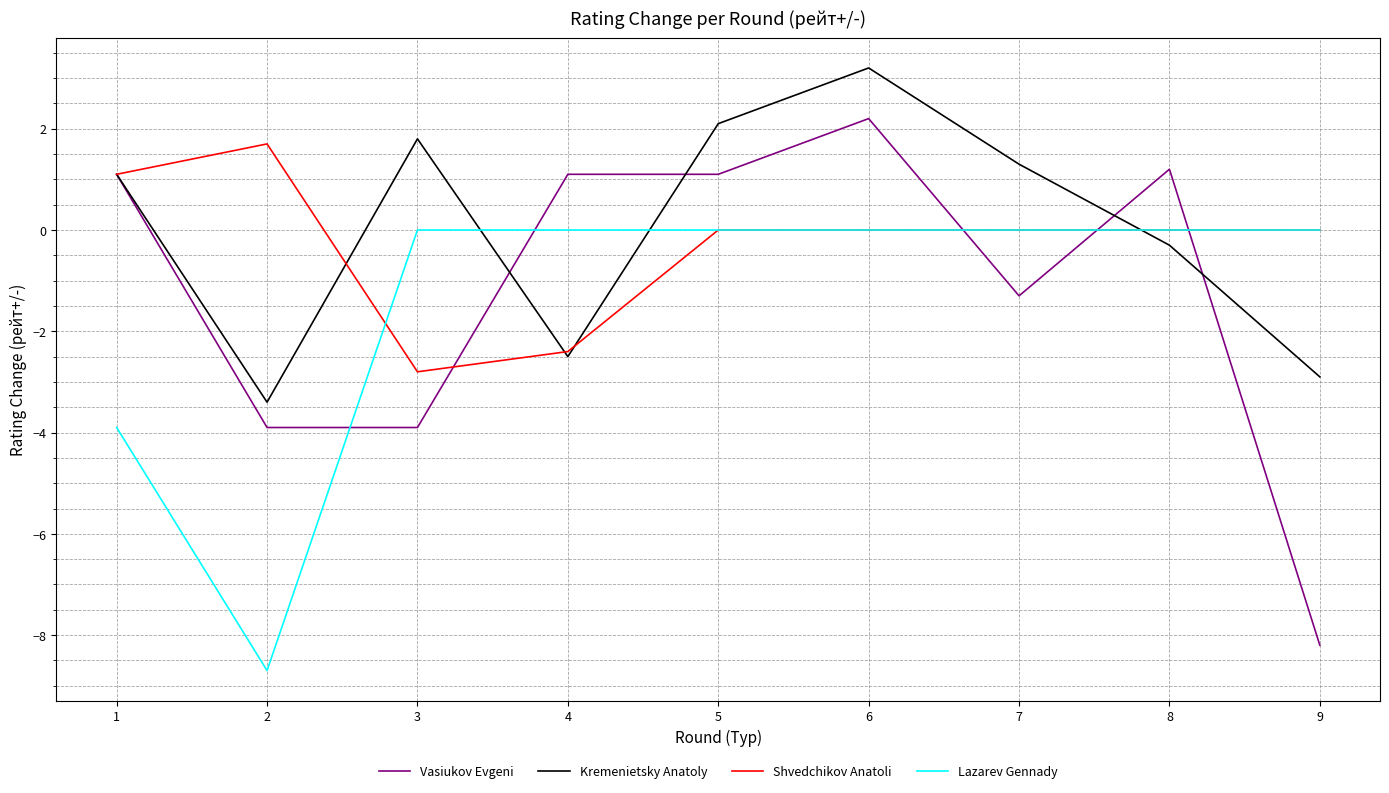

At which category does the chart reach its minimum across all series?

2